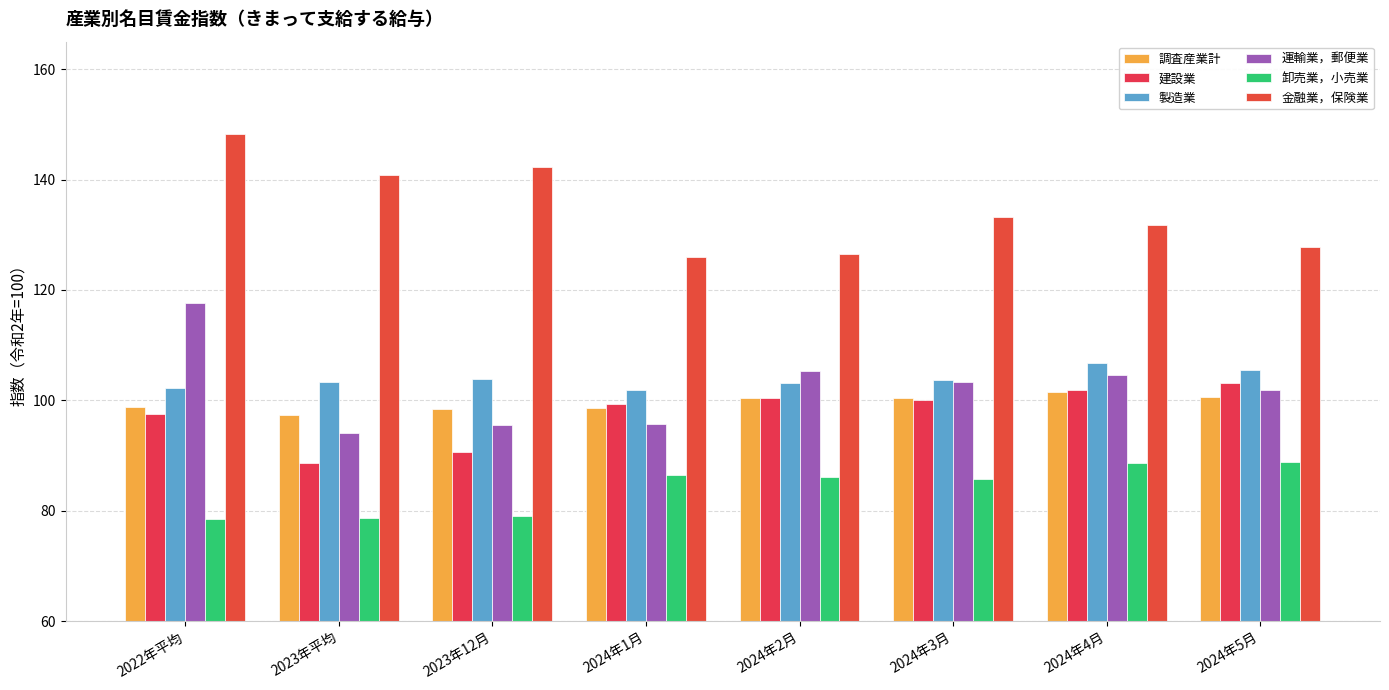

What is the label of the 4th bar from the left?

2024年1月